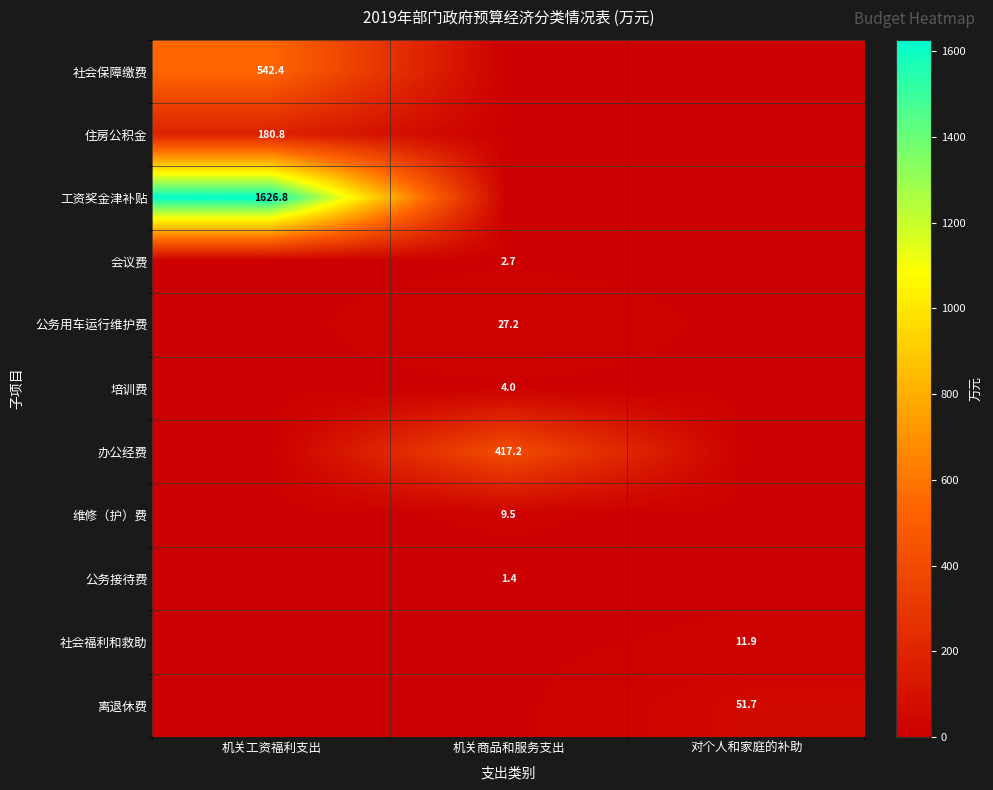

Is it true that 维修（护）费 equals 5.9 at 机关商品和服务支出?

False